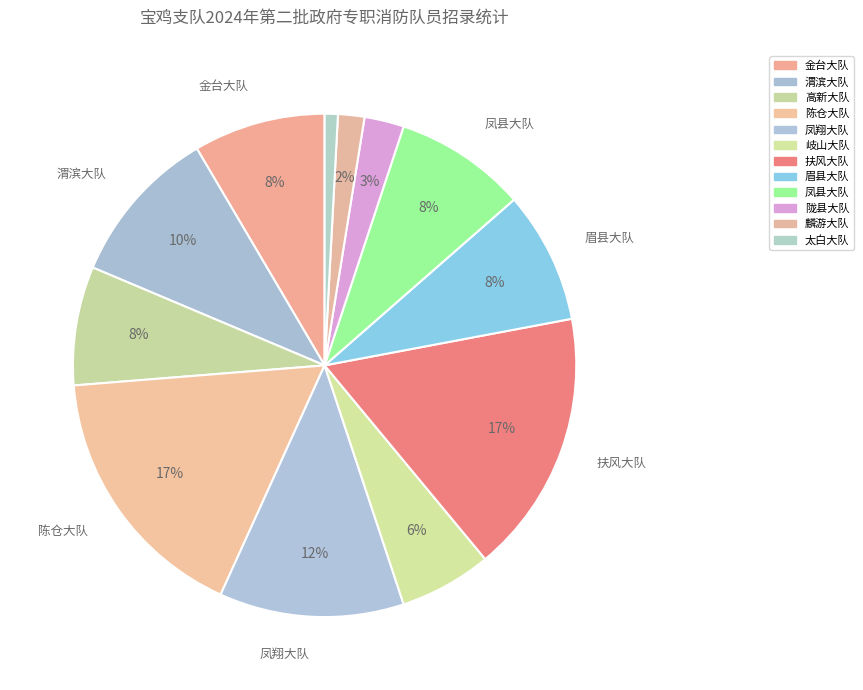

How many segments does this pie chart have?

12